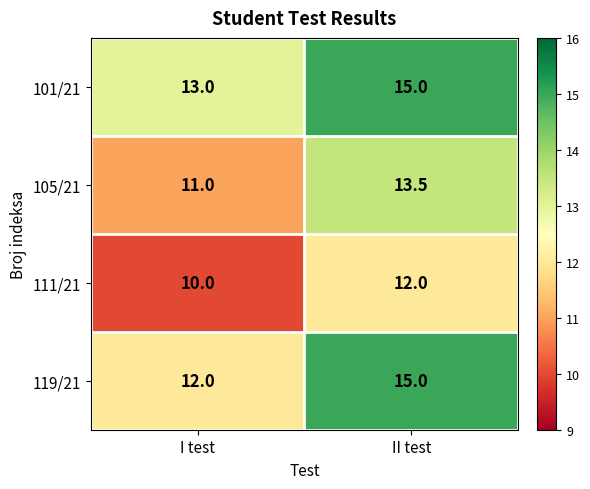

What is the maximum value shown in the chart?

15.0